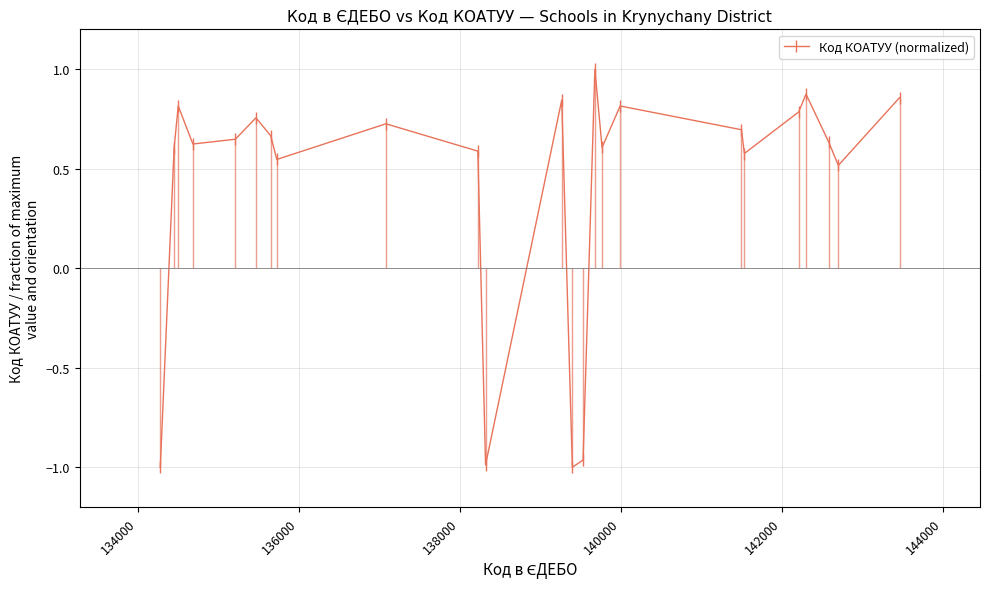

How many interior local valleys does the Код КОАТУУ (normalized) series have?

7